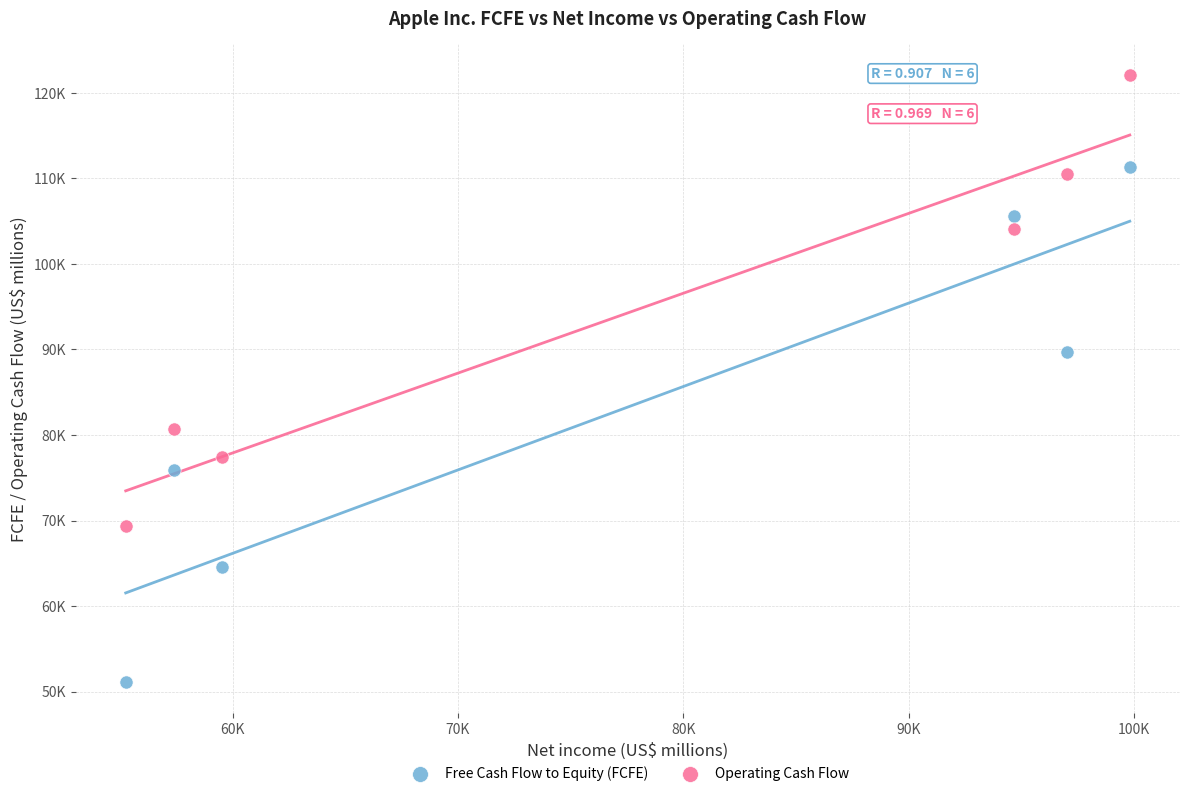

What are all the series names shown in the legend?

Free Cash Flow to Equity (FCFE), Operating Cash Flow